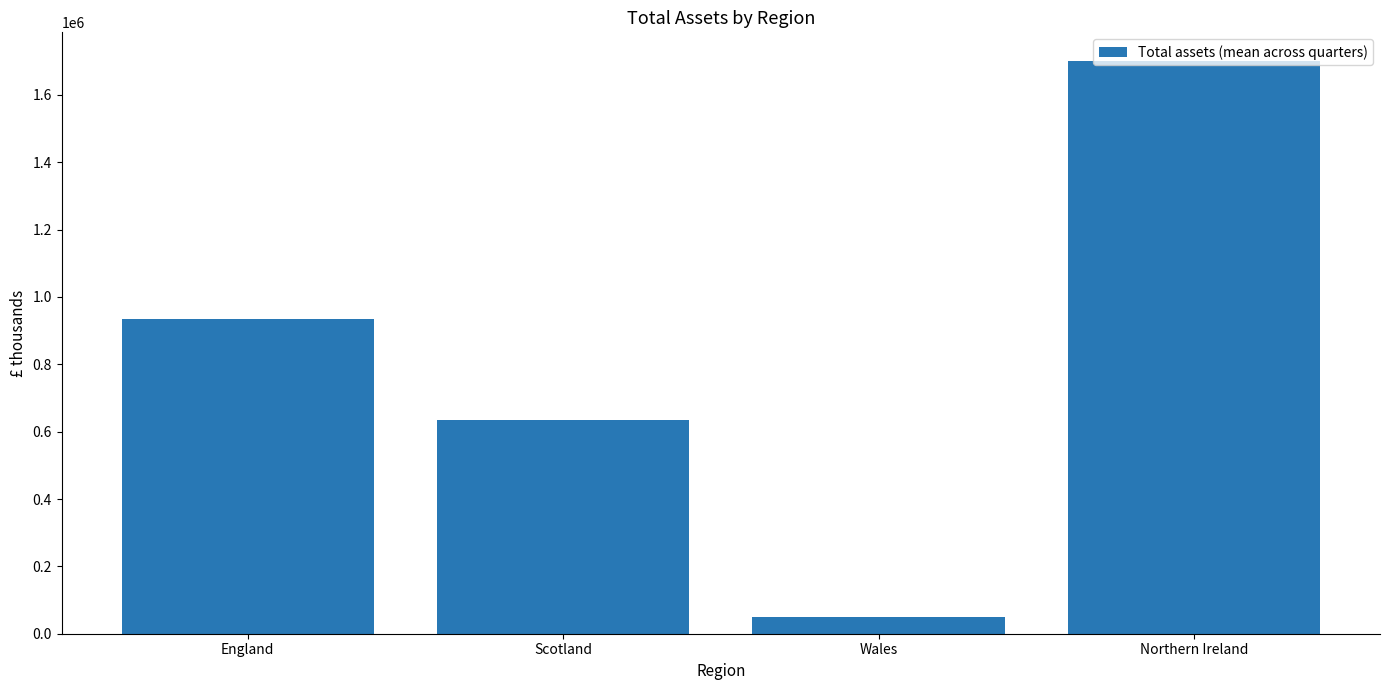

What is the minimum value shown in the chart?

50286.3